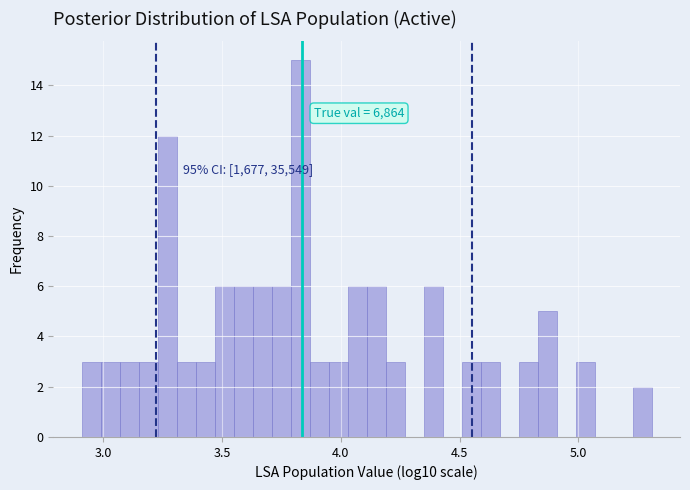

Read against the x-axis, roughly where is the centre of the tallest bar?

3.85